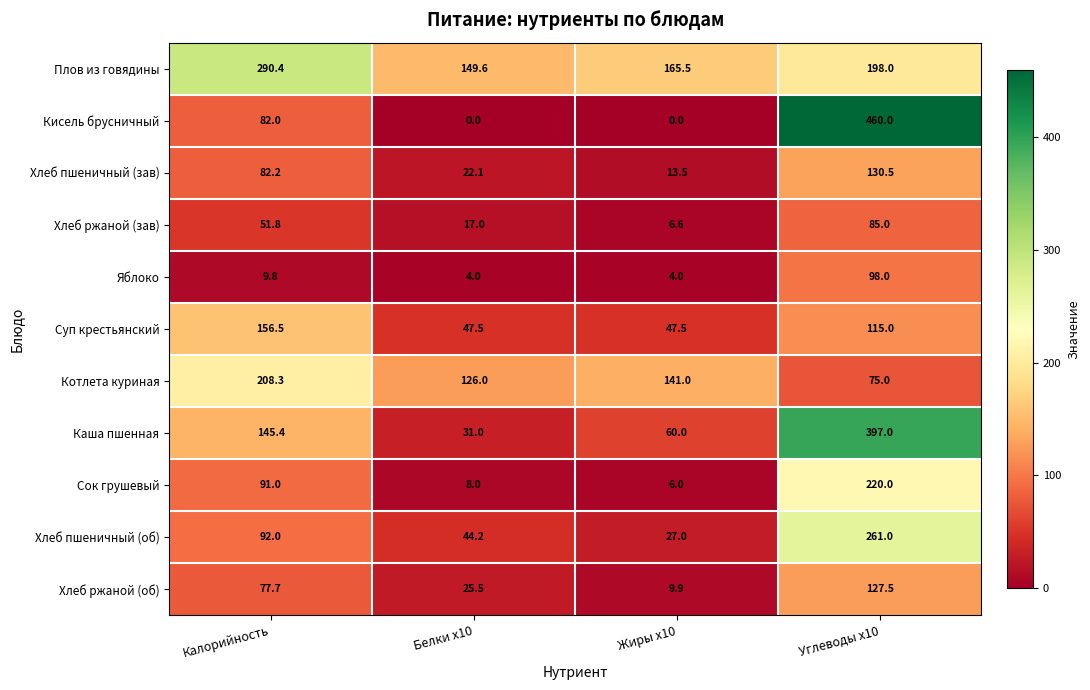

How many values in the Хлеб ржаной (об) series exceed 77?

2